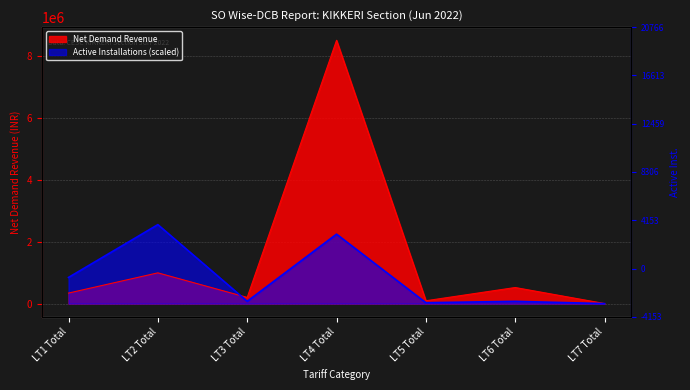

Between LT1 Total and LT2 Total, which series saw the biggest shift?

Active Installations